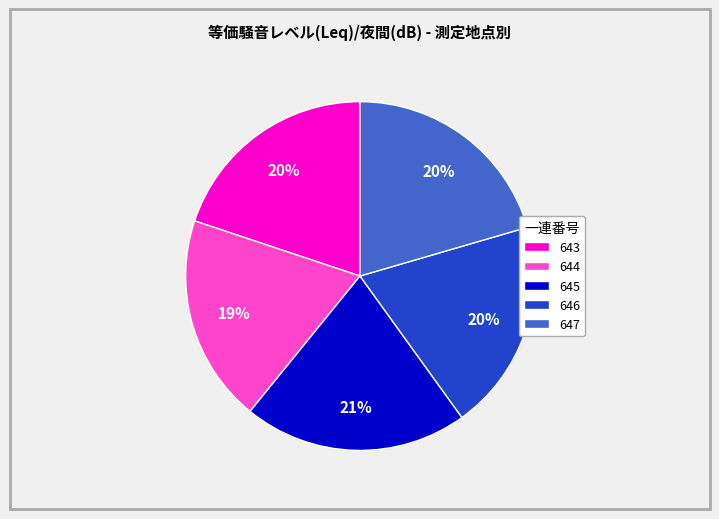

What percentage is the 647 slice, to the nearest percent?

20%